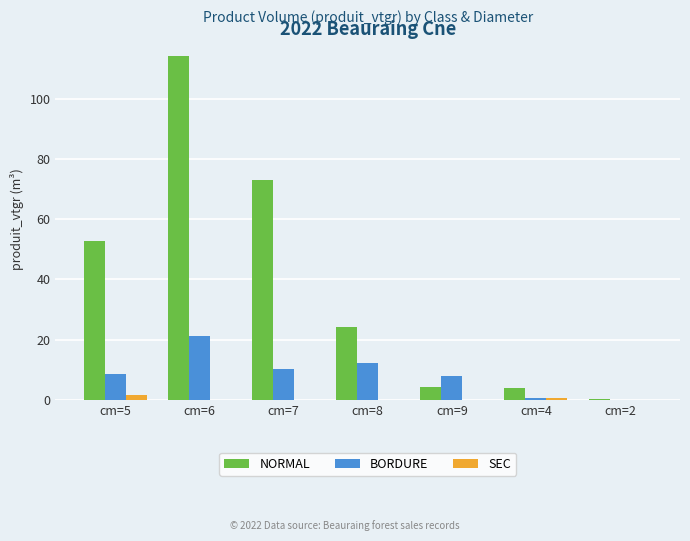

What is the total value across all series at cm=8?

36.4